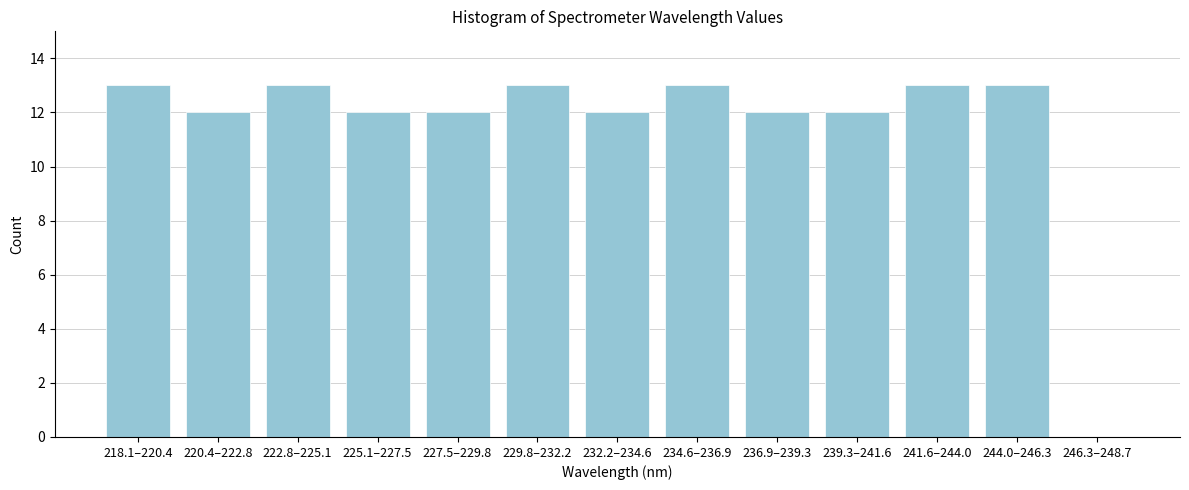

Reading right to left, list all the values displayed in this chart.

246.3–248.7=0	244.0–246.3=13	241.6–244.0=13	239.3–241.6=12	236.9–239.3=12	234.6–236.9=13	232.2–234.6=12	229.8–232.2=13	227.5–229.8=12	225.1–227.5=12	222.8–225.1=13	220.4–222.8=12	218.1–220.4=13